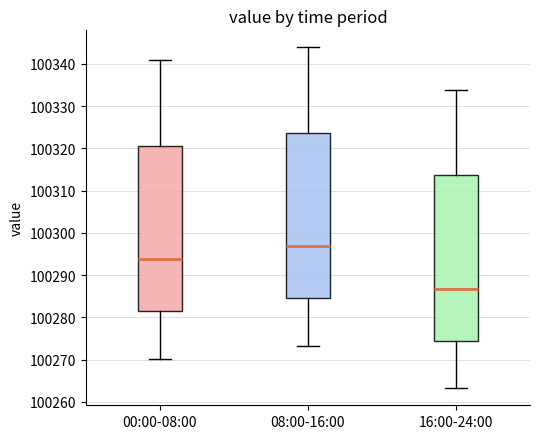

Reading left to right, transcribe this box plot: for each box, give where its median line is, the range the box spans, and where its two whiskers end, as read against the y-axis. The values are not printed on the chart, so give them approximately, as read against the axis.

00:00-08:00: median 100294, box 100282 to 100321, whiskers 100270 to 100341
08:00-16:00: median 100297, box 100285 to 100324, whiskers 100273 to 100344
16:00-24:00: median 100287, box 100275 to 100314, whiskers 100263 to 100334